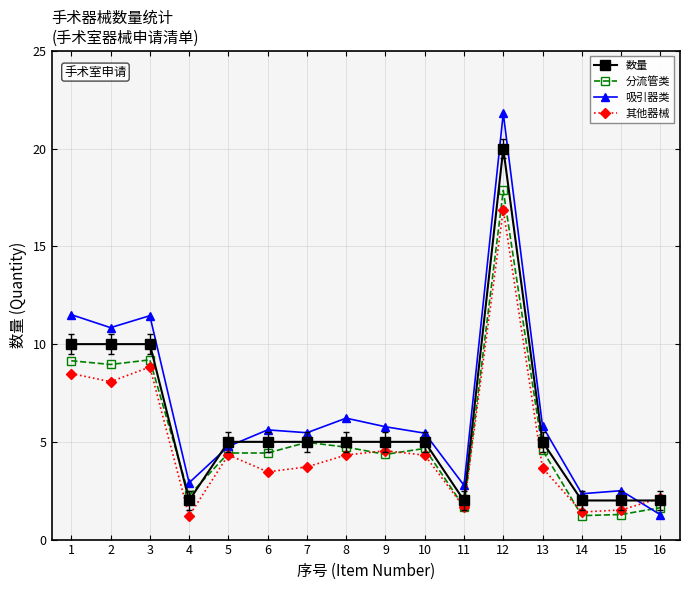

Between which two adjacent categories do 数量 and 吸引器类 first intersect?

4 and 5